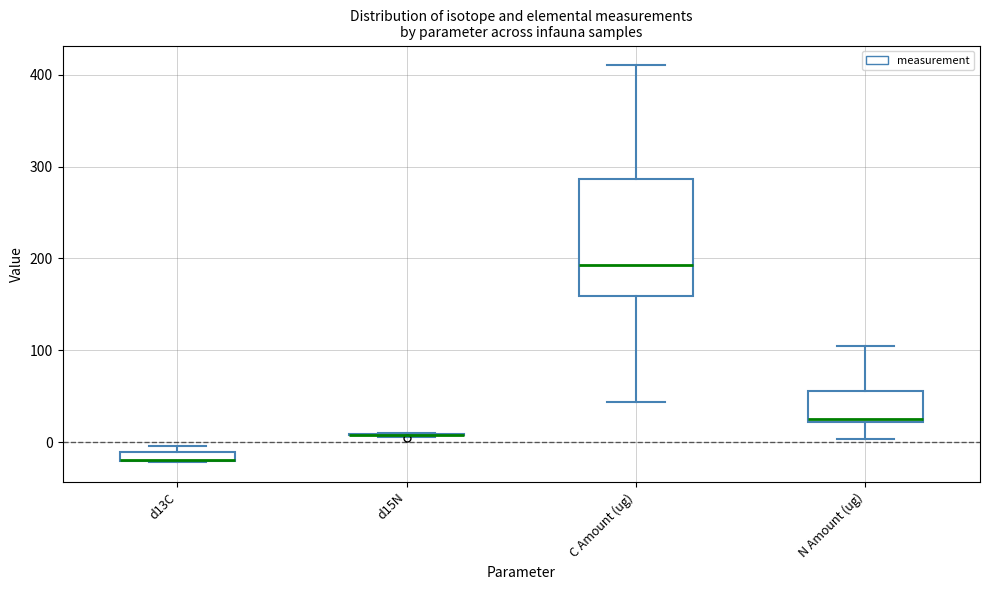

Where is the upper edge of the box for N Amount (ug) on the y-axis? The values are not printed on the chart, so give them approximately, as read against the axis.

60